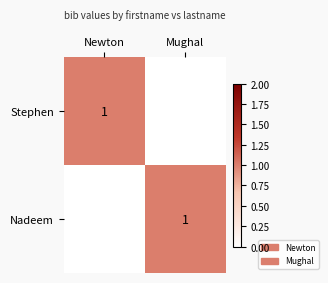

The Stephen series shows 0 at Newton. True or false?

False